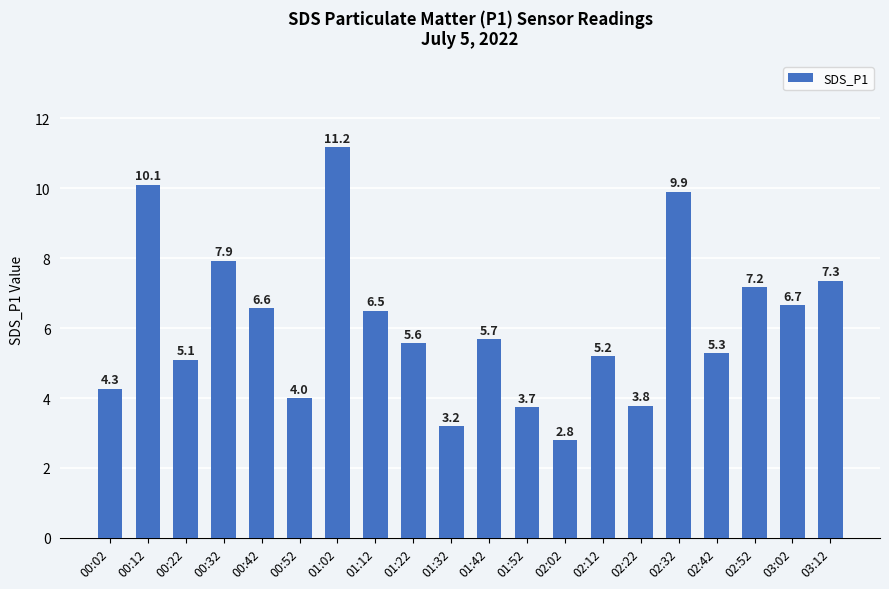

The chart shows a value of 2.5 at 02:22. True or false?

False